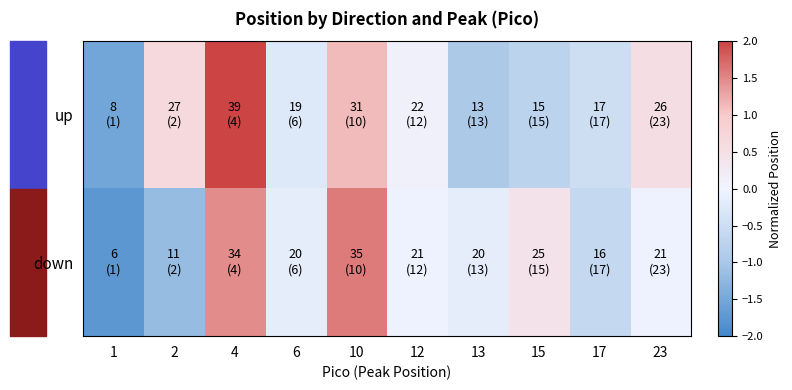

Rank the series by their average value, from lowest to highest.

down, up